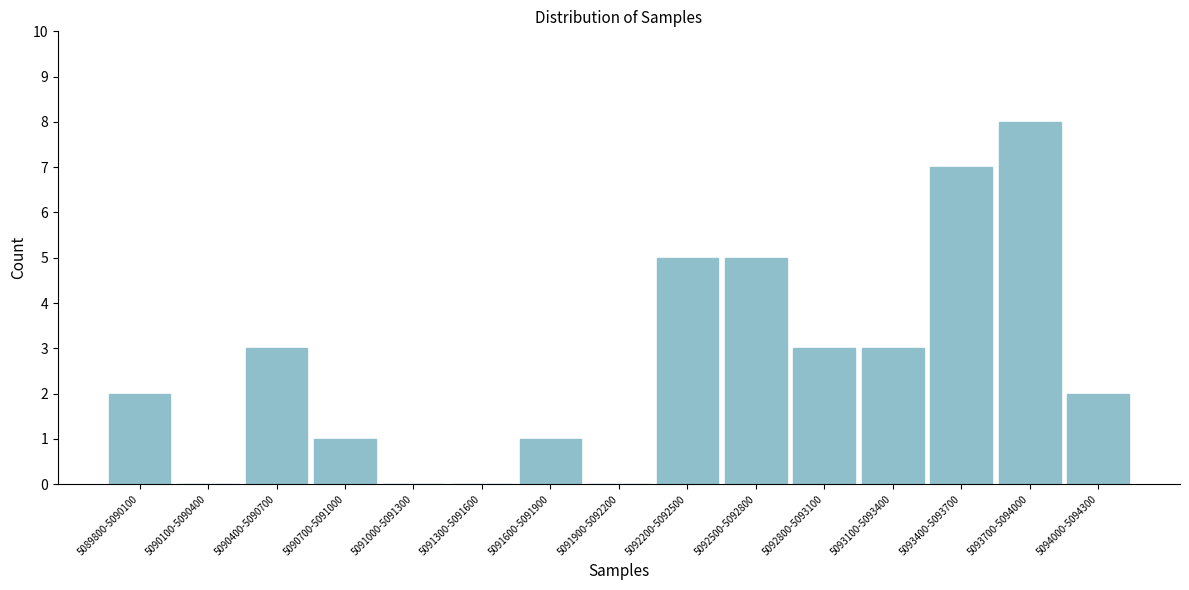

Reading left to right, transcribe all the data shown in this chart.

5089800-5090100=2	5090100-5090400=0	5090400-5090700=3	5090700-5091000=1	5091000-5091300=0	5091300-5091600=0	5091600-5091900=1	5091900-5092200=0	5092200-5092500=5	5092500-5092800=5	5092800-5093100=3	5093100-5093400=3	5093400-5093700=7	5093700-5094000=8	5094000-5094300=2